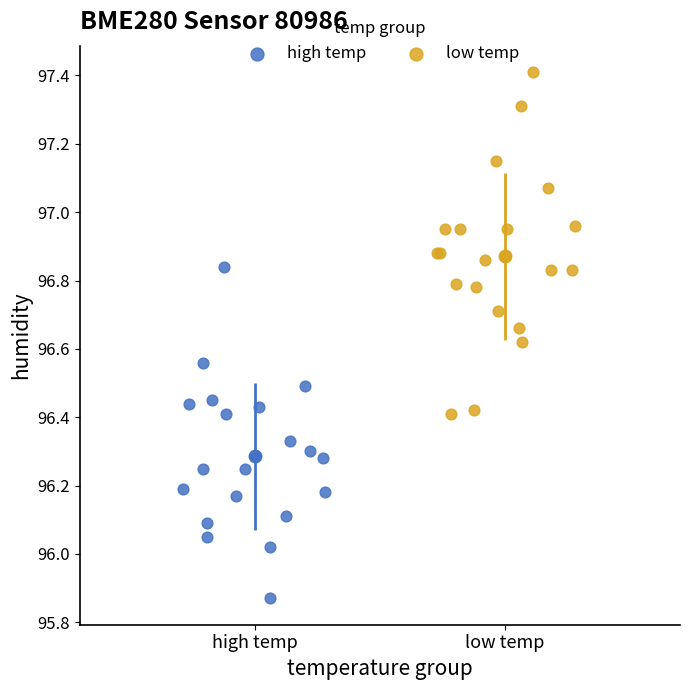

Which series reaches the maximum Y coordinate?

low temp